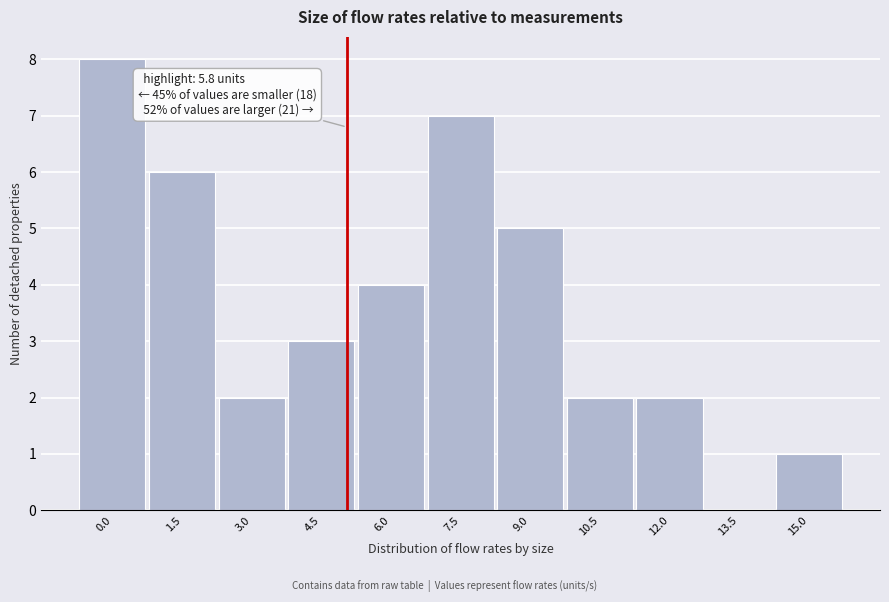

Reading left to right, list all the values displayed in this chart.

0.0=8	1.5=6	3.0=2	4.5=3	6.0=4	7.5=7	9.0=5	10.5=2	12.0=2	13.5=0	15.0=1